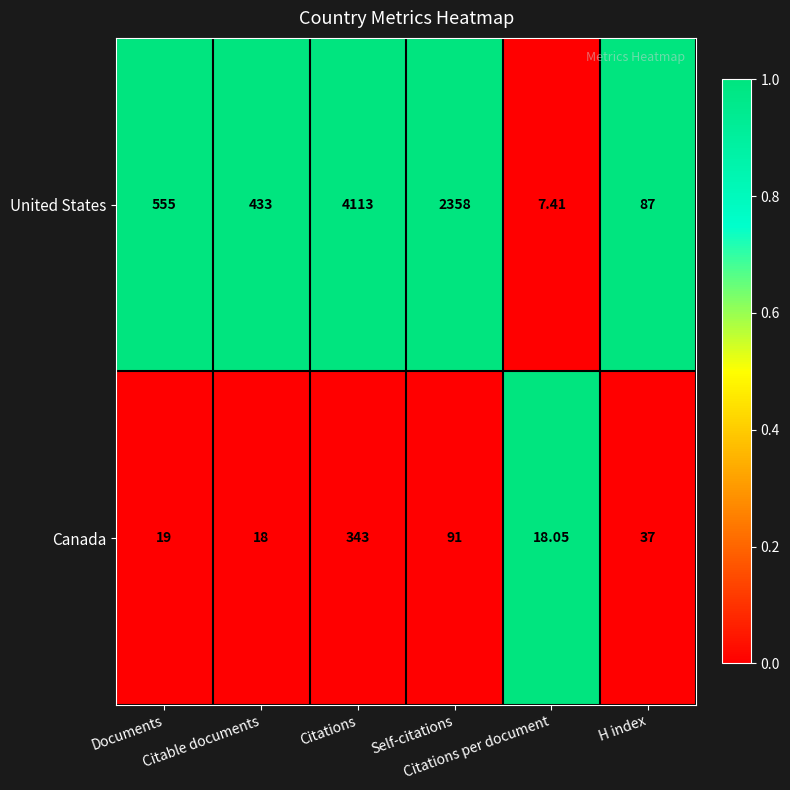

Which series has the largest range (max minus min)?

United States